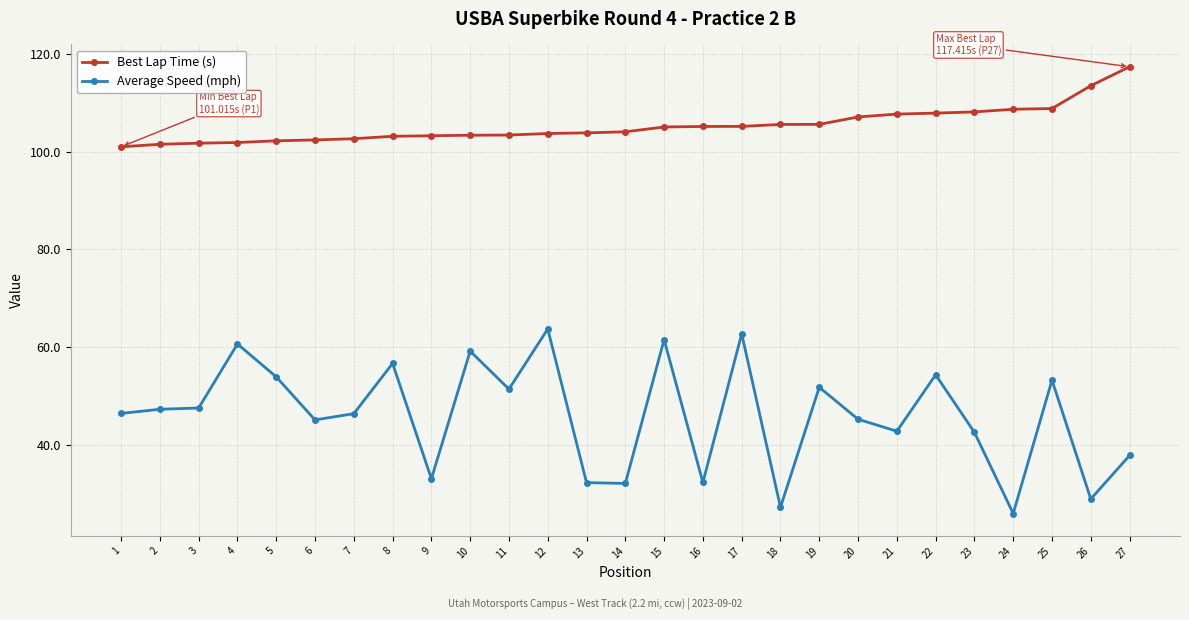

True or false: Average Speed (mph) has more than 2 points higher than both neighbors.

True